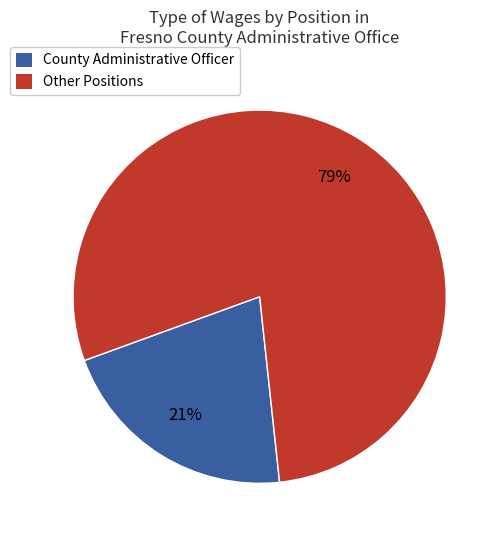

Do Other Positions and County Administrative Officer together represent more than half of the pie?

Yes